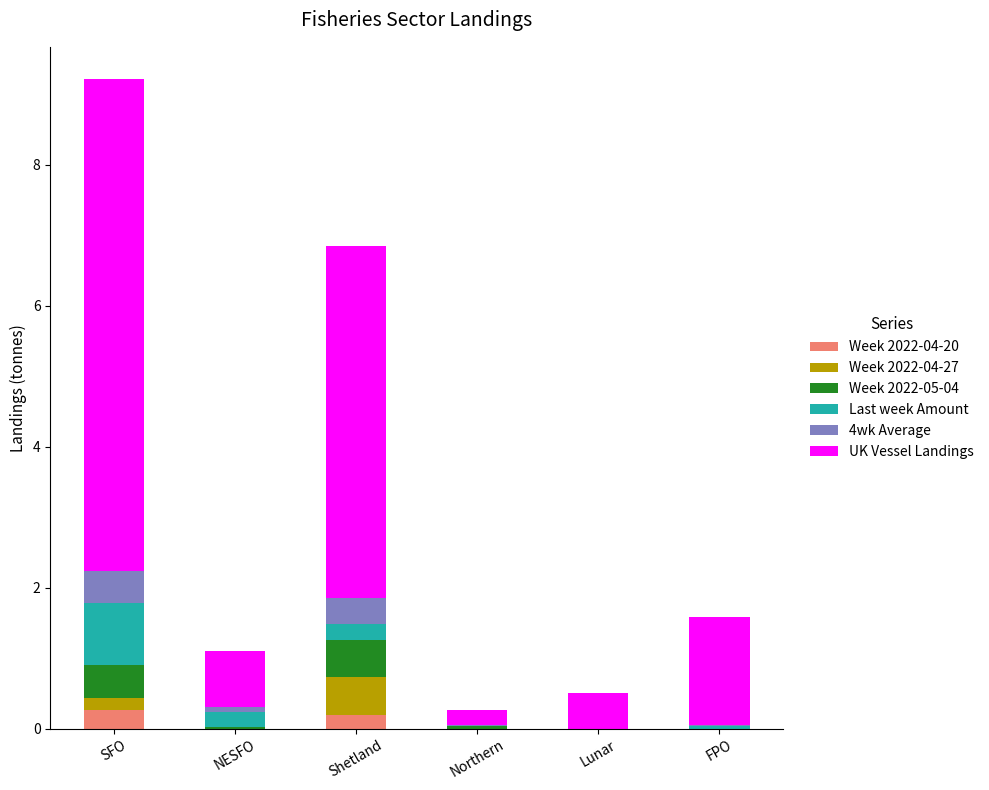

The value of Week 2022-04-20 at Lunar is 0.0. True or false?

True